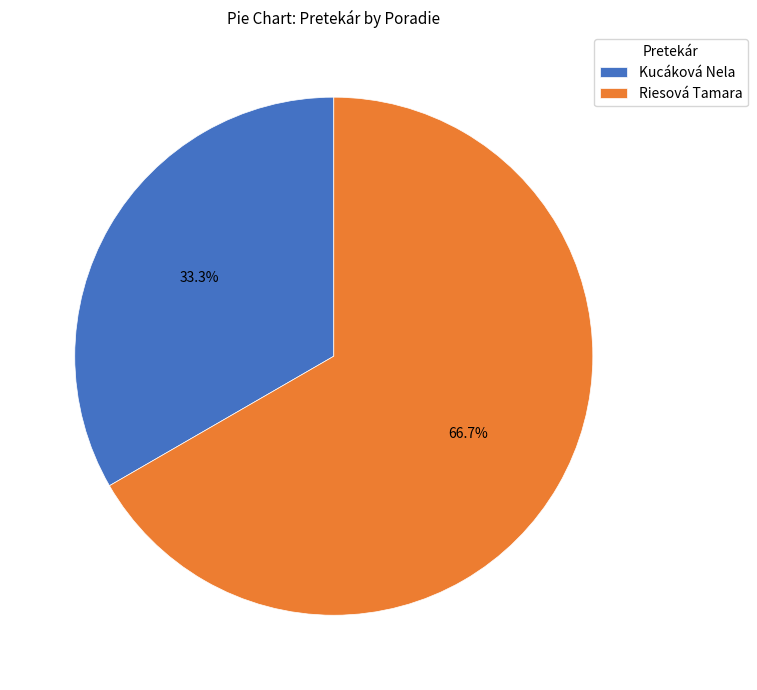

Between Riesová Tamara and Kucáková Nela, which is larger?

Riesová Tamara